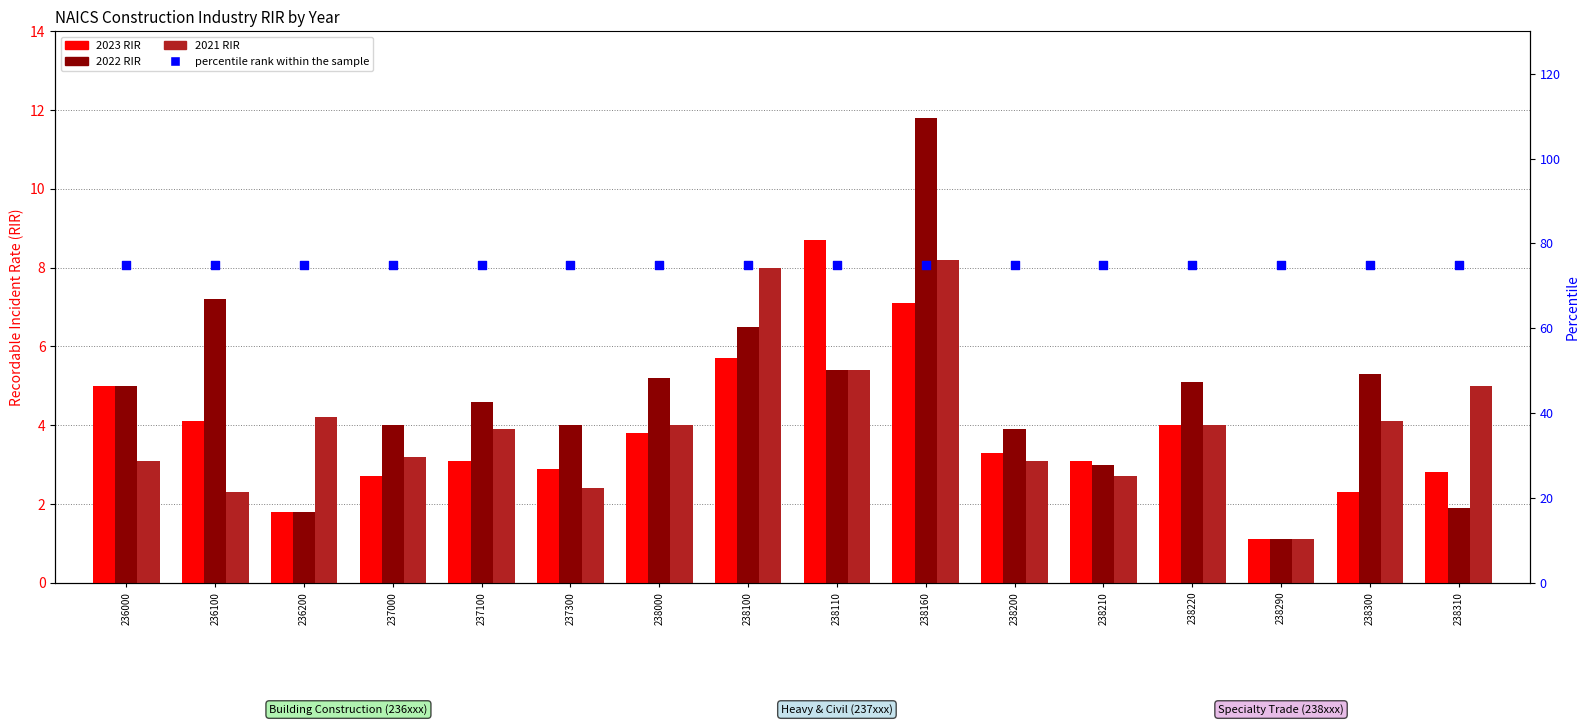

Which series has the largest Y range (max minus min)?

2022 RIR